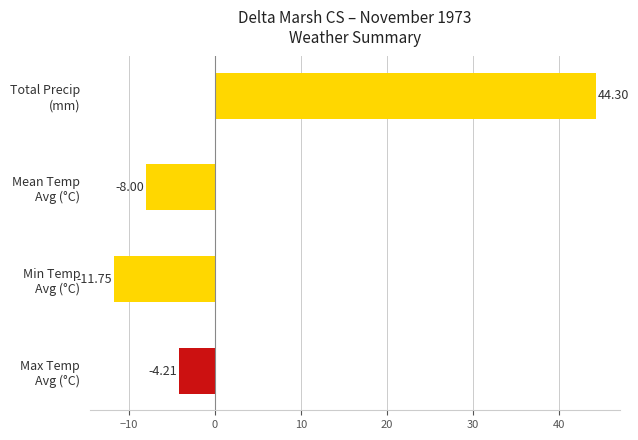

How many values are above zero?

1